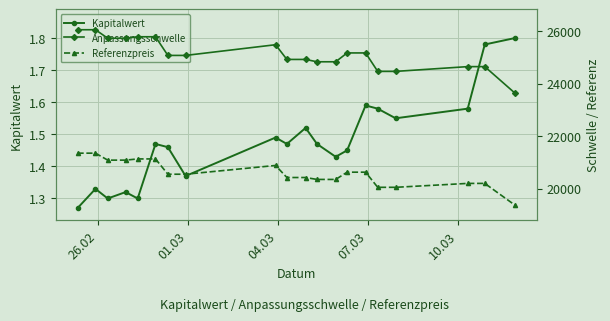

What is the sum of all Anpassungsschwelle values?

502431.3